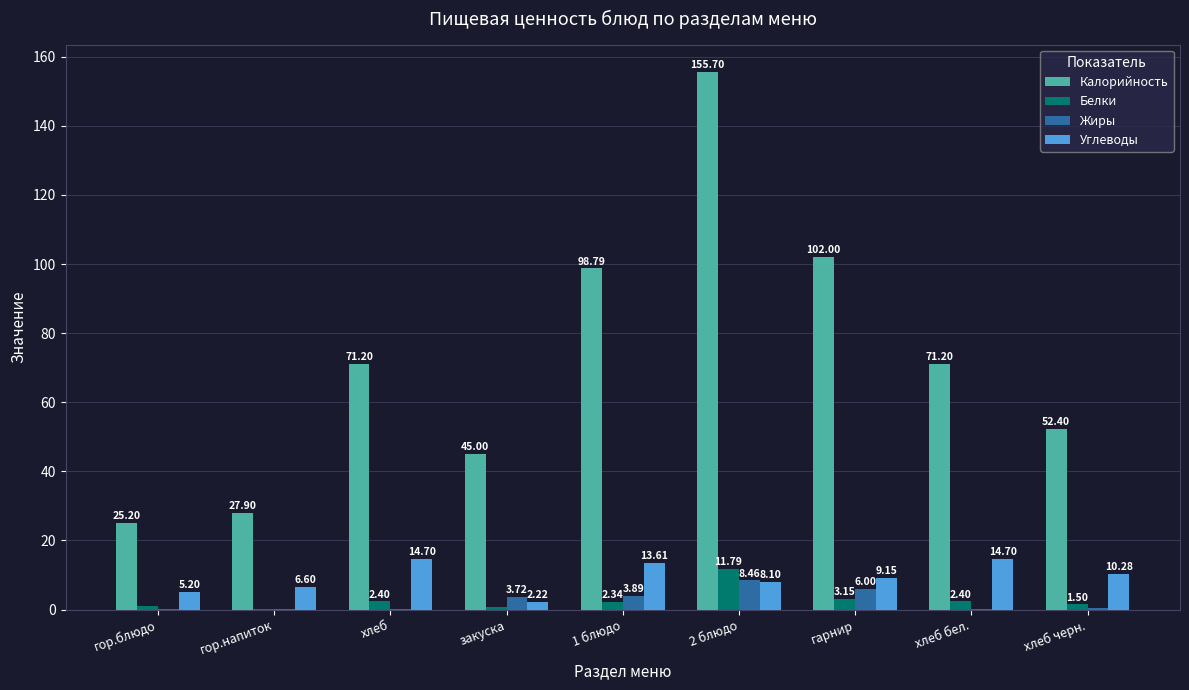

At which label does Белки first exceed 2?

хлеб